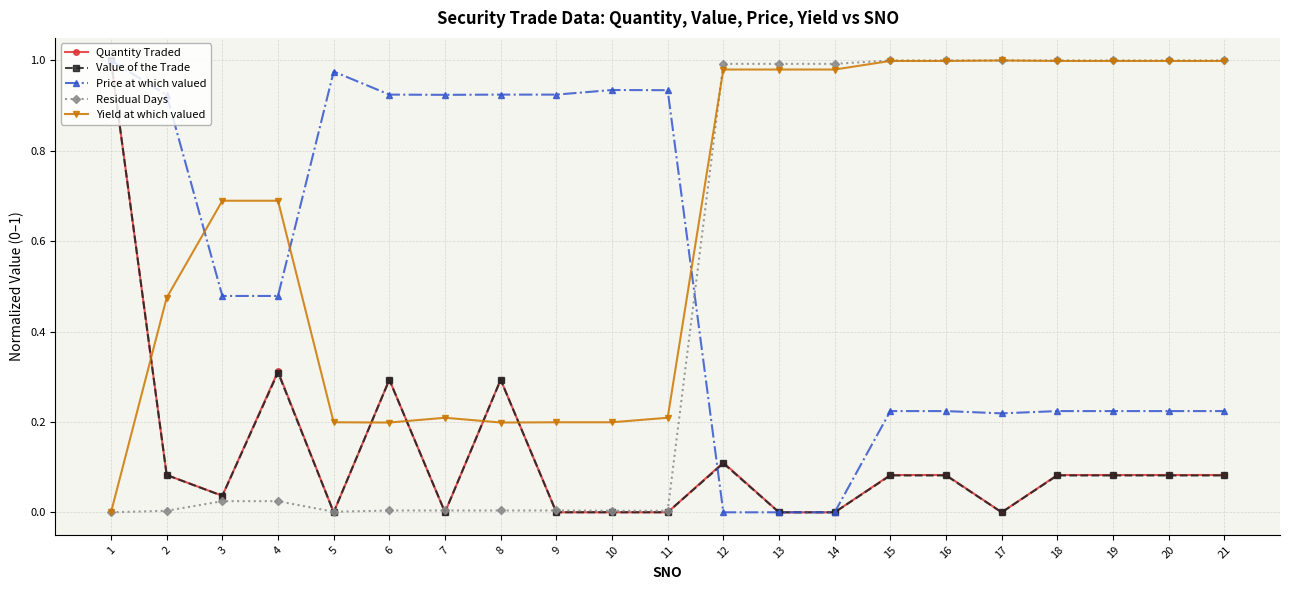

Is the value of Residual Days at 10 greater than the value of Price at which valued at 21?

No